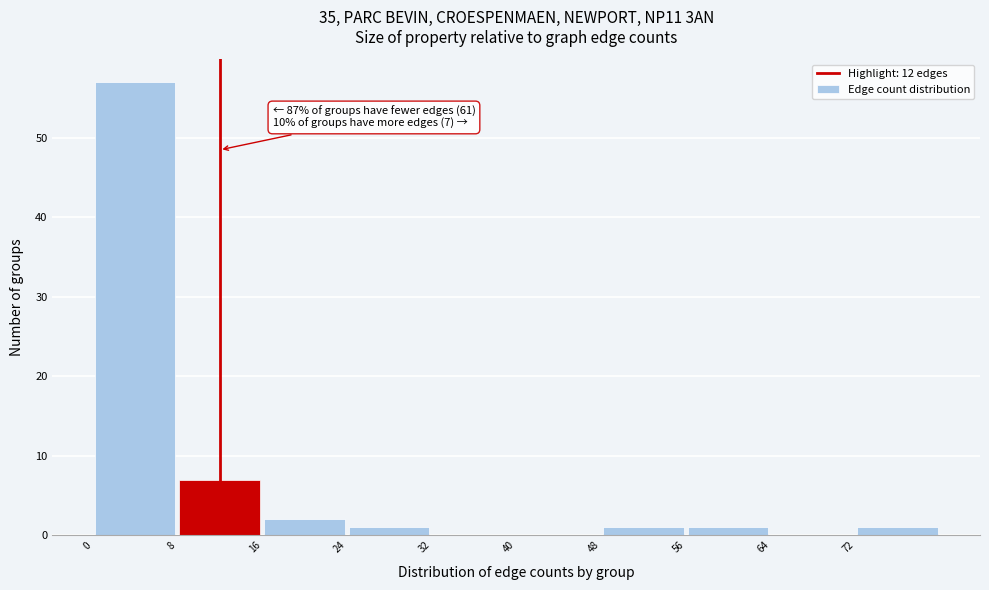

Over which range of the x-axis is the bar tallest?

0 to 8